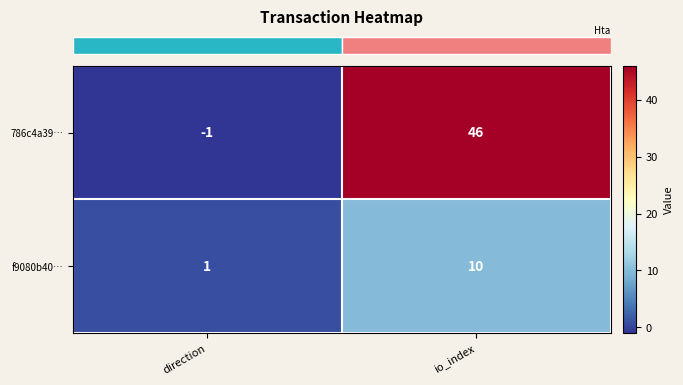

What is the spread (max minus min) of values at io_index?

36